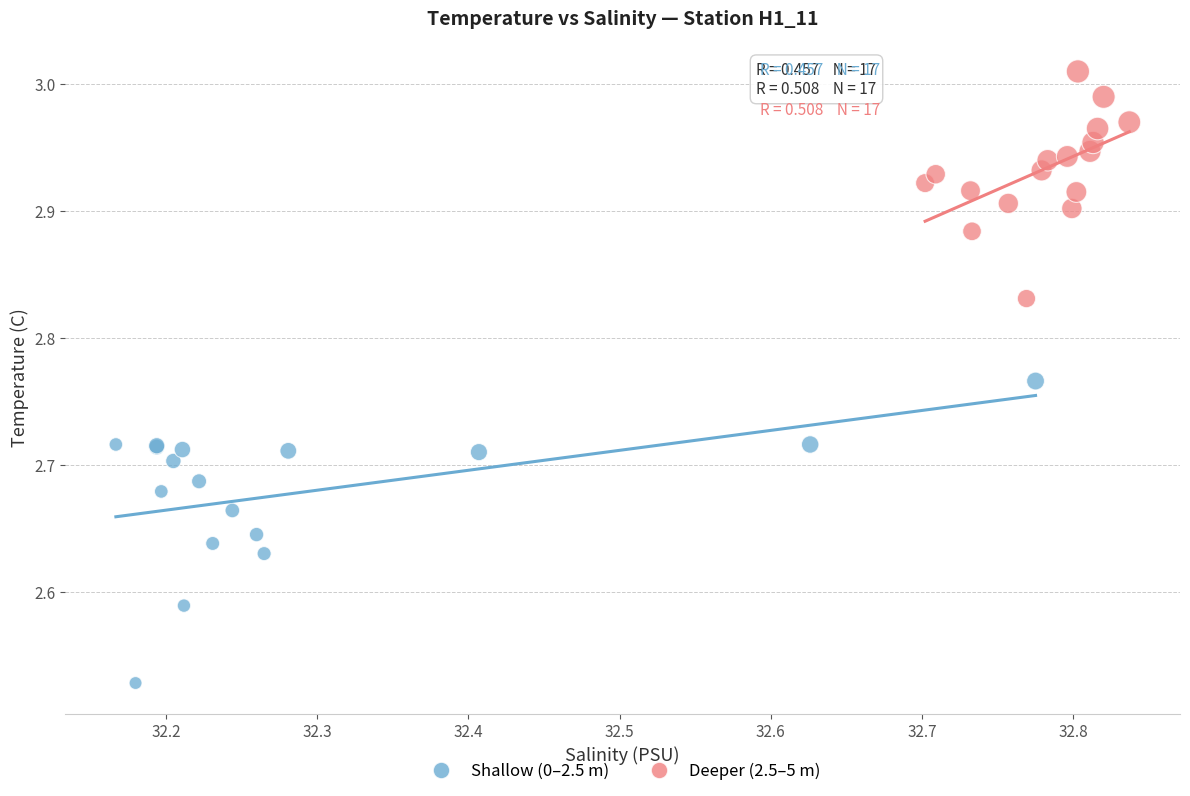

Which series has the widest spread of Y values?

Shallow (0–2.5 m)